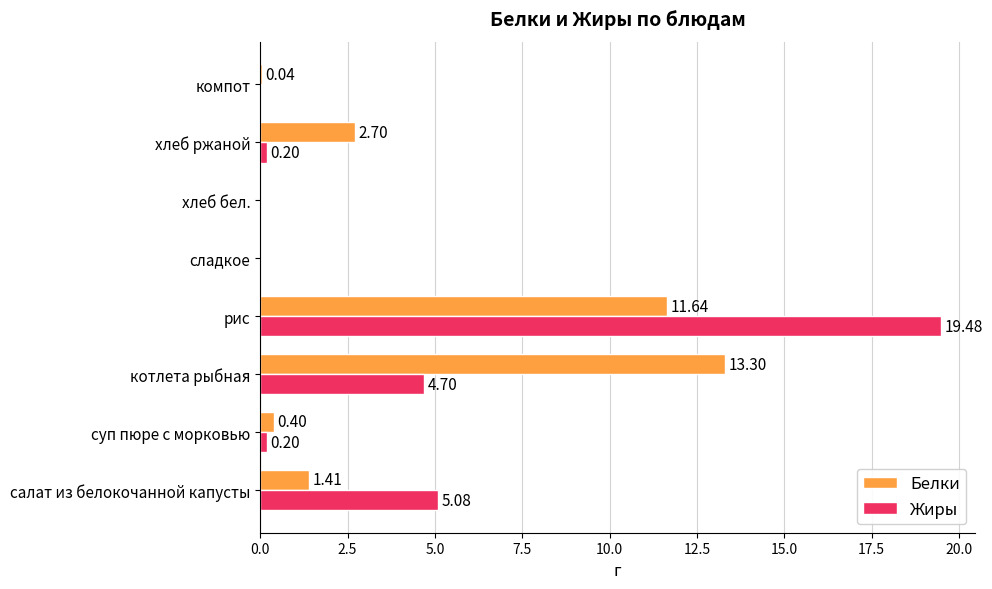

Which series changed the most between котлета рыбная and сладкое?

Белки